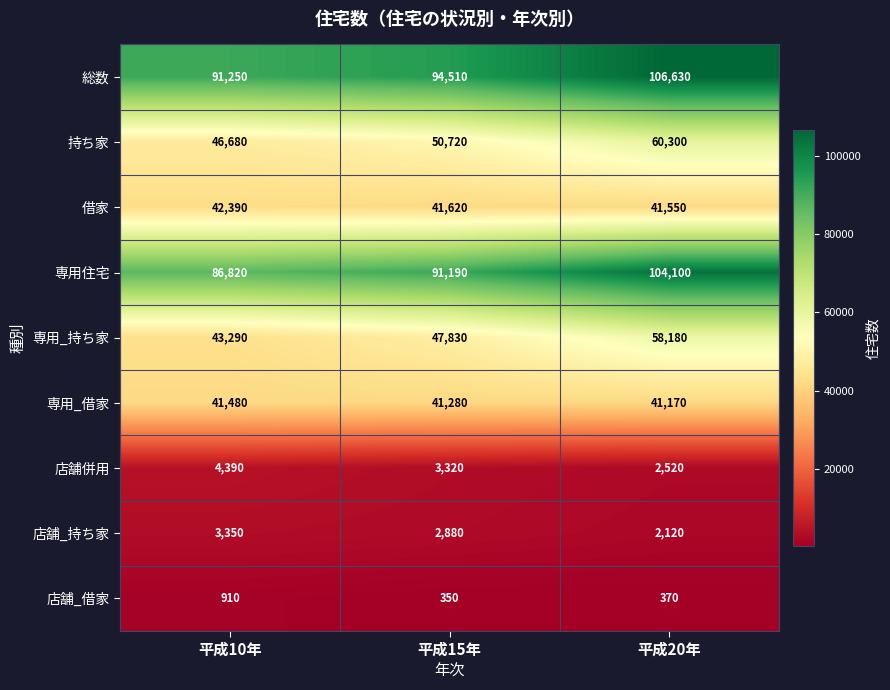

Which series has the largest total across all categories?

総数